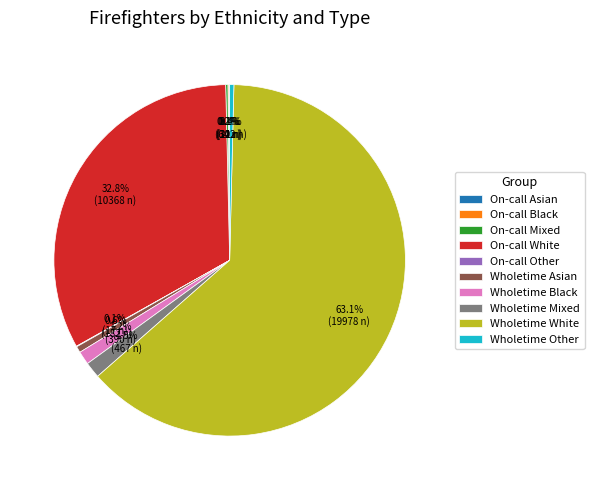

What is the largest slice in the pie chart?

Wholetime White